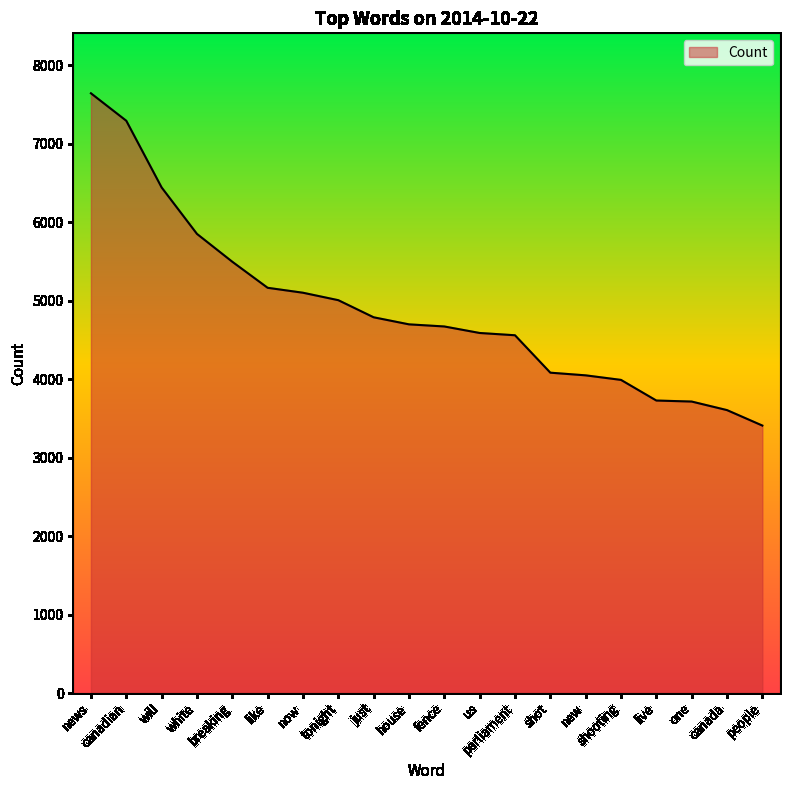

Which label corresponds to the largest value in the chart?

news